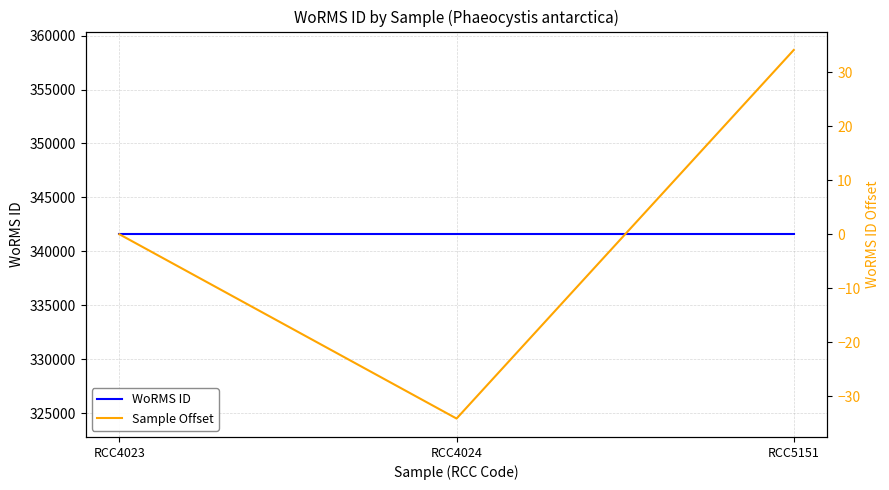

Is the value of WoRMS ID at RCC4023 greater than the value of Sample Offset at RCC4024?

Yes